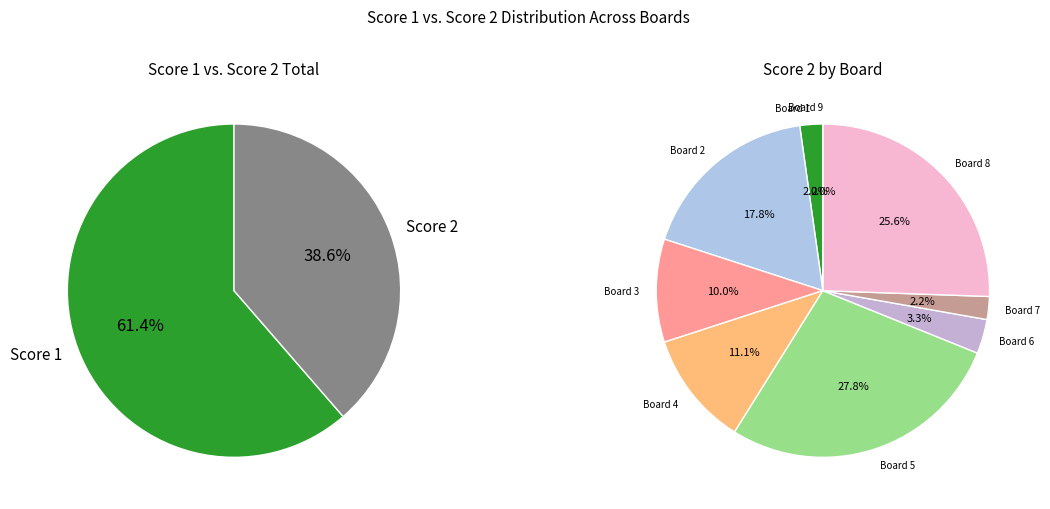

Which slice is the largest?

Board 5